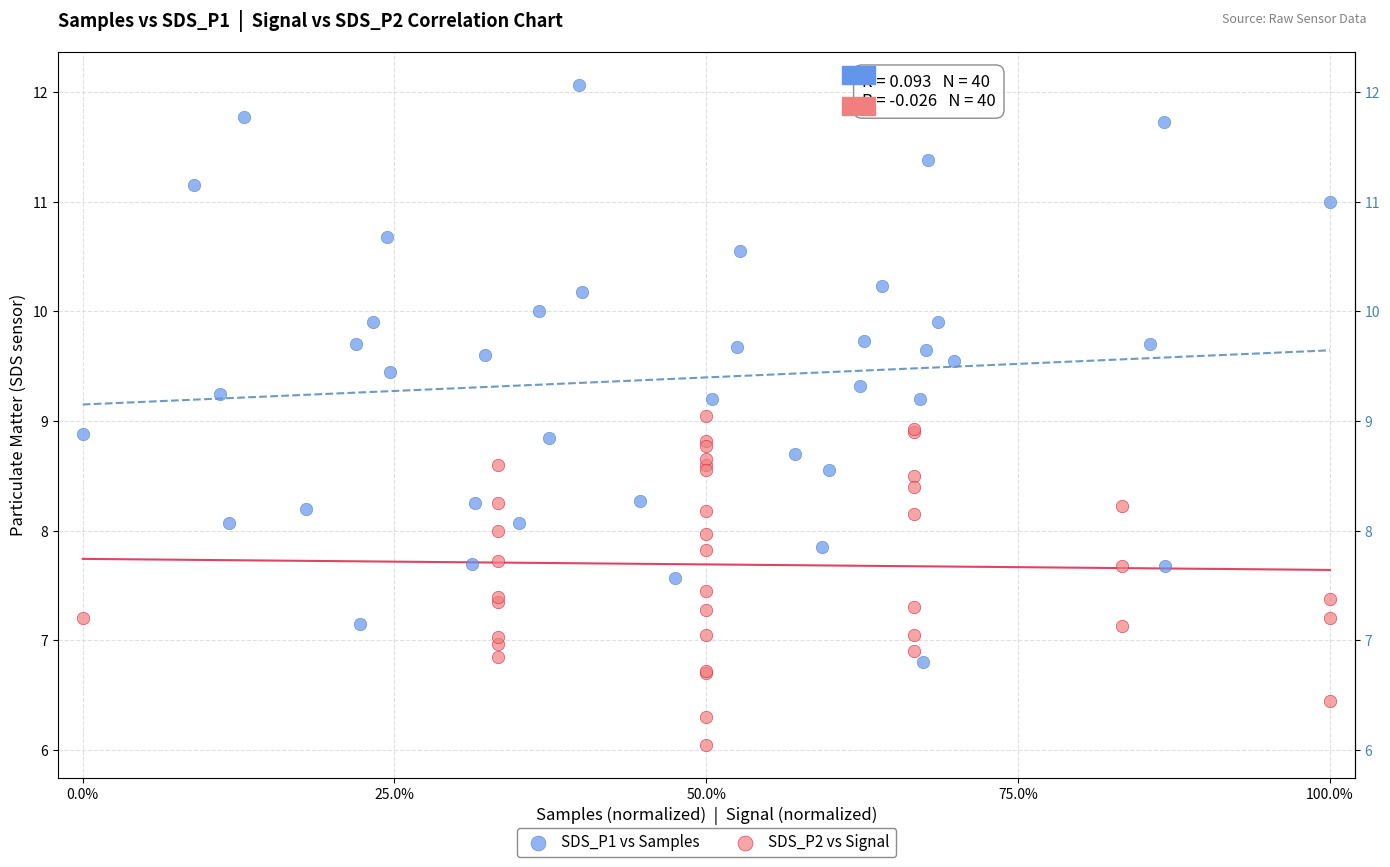

Which series contains the lowest Y value?

SDS_P2 vs Signal